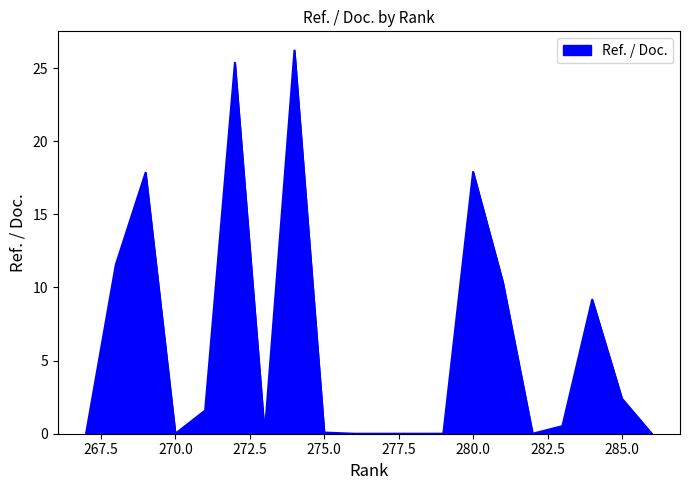

What is the sum of all values?

123.0